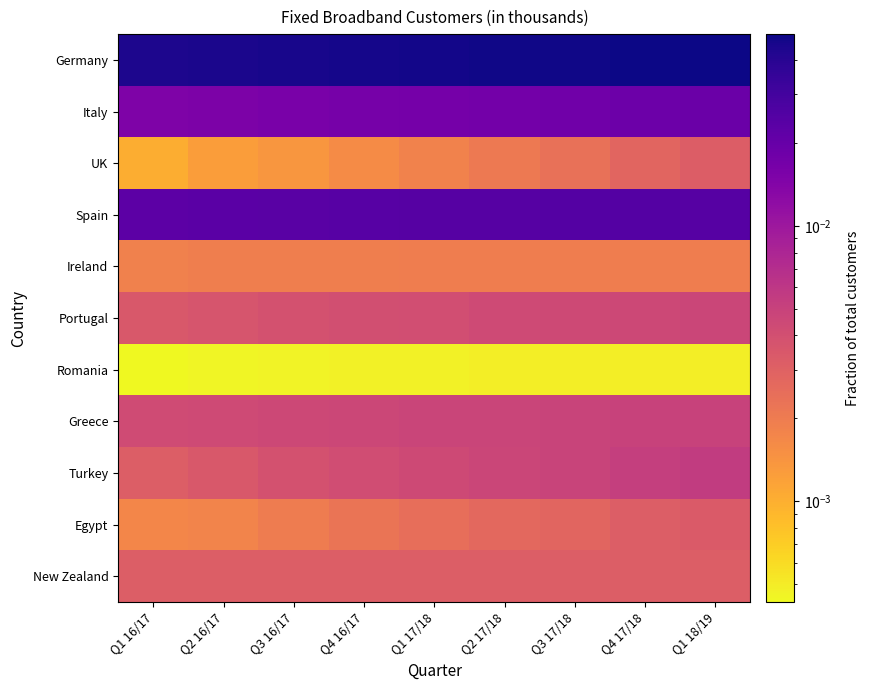

Between Q2 17/18 and Q1 18/19, which is larger?

Q1 18/19